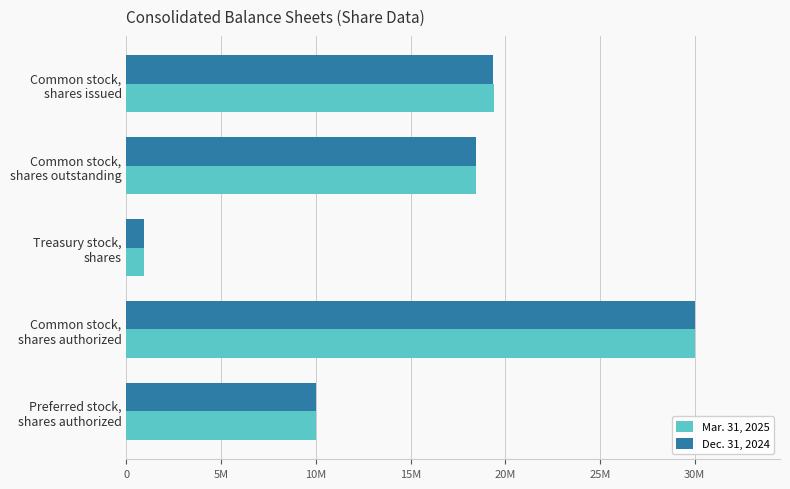

What are all the series names shown in the legend?

Mar. 31, 2025, Dec. 31, 2024